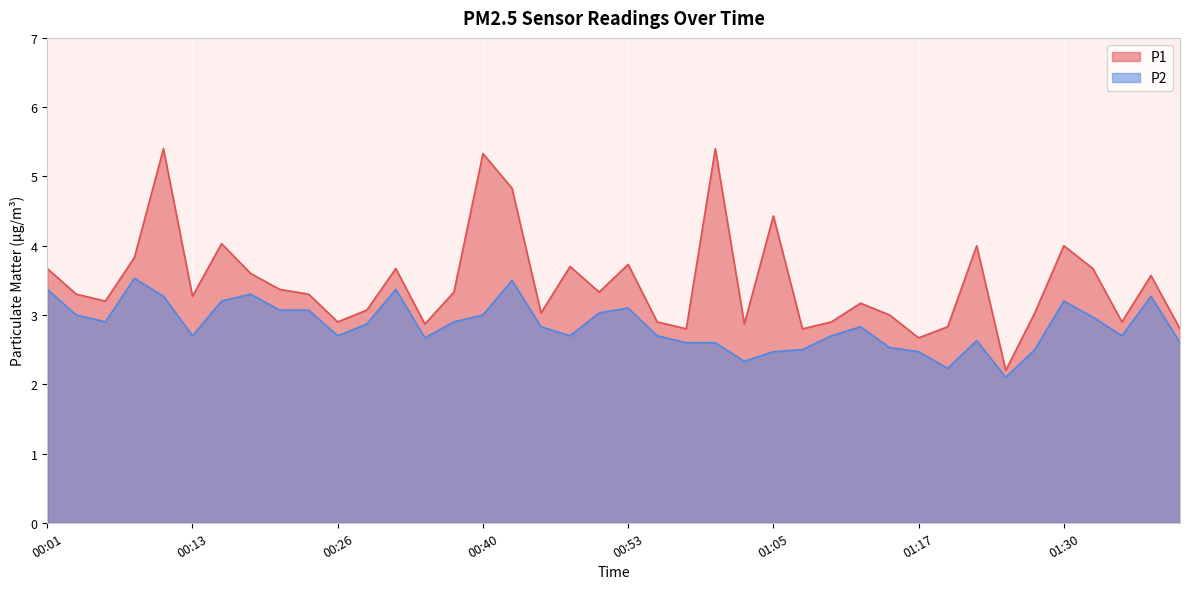

Reading left to right, list all the values displayed in this chart.

P1: 3.7	3.3	3.2	3.8	5.4	3.3	4.0	3.6	3.4	3.3	2.9	3.1	3.7	2.9	3.3	5.3	4.8	3.0	3.7	3.3	3.7	2.9	2.8	5.4	2.9	4.4	2.8	2.9	3.2	3.0	2.7	2.8	4.0	2.2	3.0	4.0	3.7	2.9	3.6	2.8
P2: 3.4	3.0	2.9	3.5	3.3	2.7	3.2	3.3	3.1	3.1	2.7	2.9	3.4	2.7	2.9	3.0	3.5	2.8	2.7	3.0	3.1	2.7	2.6	2.6	2.3	2.5	2.5	2.7	2.8	2.5	2.5	2.2	2.6	2.1	2.5	3.2	3.0	2.7	3.3	2.6